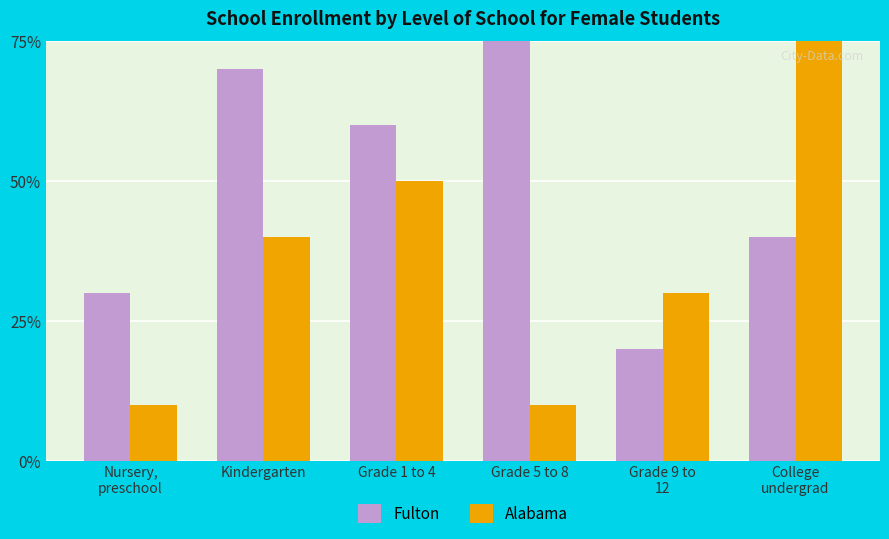

What is the sum of all Alabama values?

2.2